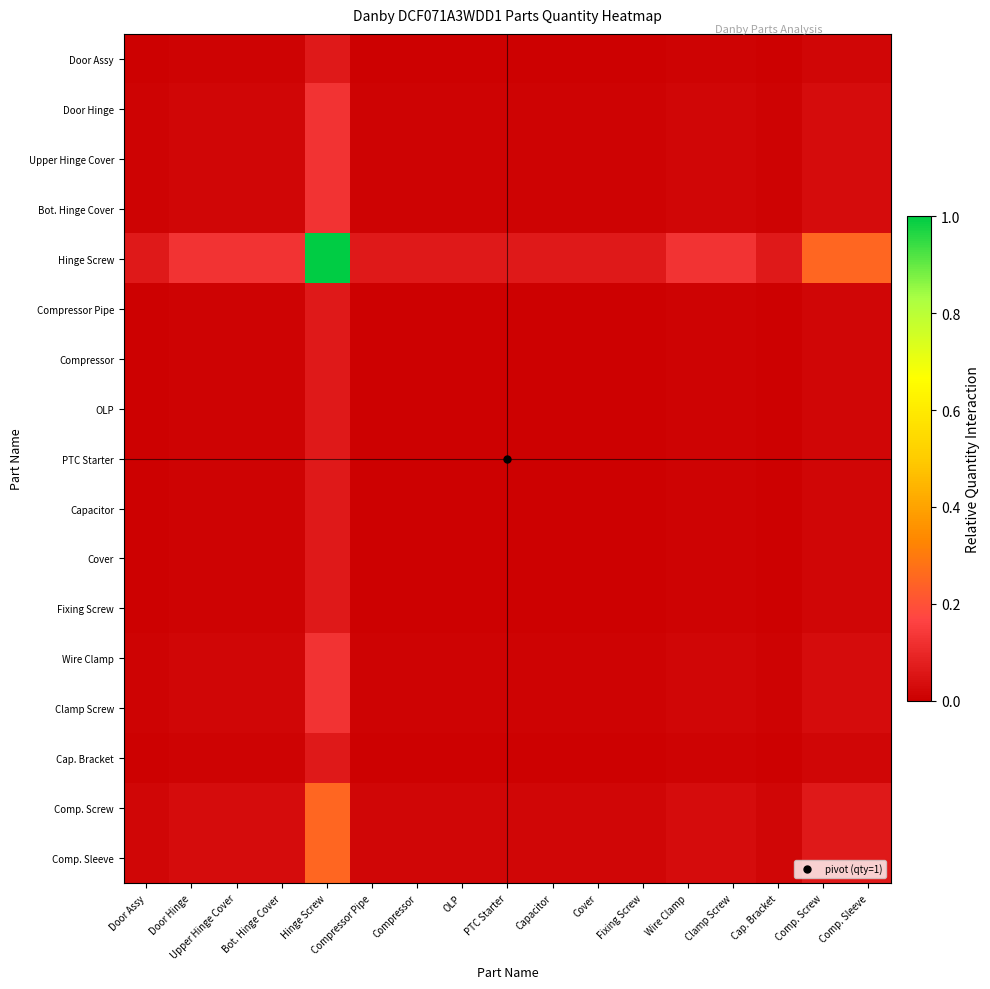

Reading left to right, transcribe all the data shown in this chart.

Door Assy: Door Assy=0.0	Door Hinge=0.0	Upper Hinge Cover=0.0	Bot. Hinge Cover=0.0	Hinge Screw=0.1	Compressor Pipe=0.0	Compressor=0.0	OLP=0.0	PTC Starter=0.0	Capacitor=0.0	Cover=0.0	Fixing Screw=0.0	Wire Clamp=0.0	Clamp Screw=0.0	Cap. Bracket=0.0	Comp. Screw=0.0	Comp. Sleeve=0.0
Door Hinge: Door Assy=0.0	Door Hinge=0.0	Upper Hinge Cover=0.0	Bot. Hinge Cover=0.0	Hinge Screw=0.1	Compressor Pipe=0.0	Compressor=0.0	OLP=0.0	PTC Starter=0.0	Capacitor=0.0	Cover=0.0	Fixing Screw=0.0	Wire Clamp=0.0	Clamp Screw=0.0	Cap. Bracket=0.0	Comp. Screw=0.0	Comp. Sleeve=0.0
Upper Hinge Cover: Door Assy=0.0	Door Hinge=0.0	Upper Hinge Cover=0.0	Bot. Hinge Cover=0.0	Hinge Screw=0.1	Compressor Pipe=0.0	Compressor=0.0	OLP=0.0	PTC Starter=0.0	Capacitor=0.0	Cover=0.0	Fixing Screw=0.0	Wire Clamp=0.0	Clamp Screw=0.0	Cap. Bracket=0.0	Comp. Screw=0.0	Comp. Sleeve=0.0
Bot. Hinge Cover: Door Assy=0.0	Door Hinge=0.0	Upper Hinge Cover=0.0	Bot. Hinge Cover=0.0	Hinge Screw=0.1	Compressor Pipe=0.0	Compressor=0.0	OLP=0.0	PTC Starter=0.0	Capacitor=0.0	Cover=0.0	Fixing Screw=0.0	Wire Clamp=0.0	Clamp Screw=0.0	Cap. Bracket=0.0	Comp. Screw=0.0	Comp. Sleeve=0.0
Hinge Screw: Door Assy=0.1	Door Hinge=0.1	Upper Hinge Cover=0.1	Bot. Hinge Cover=0.1	Hinge Screw=1.0	Compressor Pipe=0.1	Compressor=0.1	OLP=0.1	PTC Starter=0.1	Capacitor=0.1	Cover=0.1	Fixing Screw=0.1	Wire Clamp=0.1	Clamp Screw=0.1	Cap. Bracket=0.1	Comp. Screw=0.2	Comp. Sleeve=0.2
Compressor Pipe: Door Assy=0.0	Door Hinge=0.0	Upper Hinge Cover=0.0	Bot. Hinge Cover=0.0	Hinge Screw=0.1	Compressor Pipe=0.0	Compressor=0.0	OLP=0.0	PTC Starter=0.0	Capacitor=0.0	Cover=0.0	Fixing Screw=0.0	Wire Clamp=0.0	Clamp Screw=0.0	Cap. Bracket=0.0	Comp. Screw=0.0	Comp. Sleeve=0.0
Compressor: Door Assy=0.0	Door Hinge=0.0	Upper Hinge Cover=0.0	Bot. Hinge Cover=0.0	Hinge Screw=0.1	Compressor Pipe=0.0	Compressor=0.0	OLP=0.0	PTC Starter=0.0	Capacitor=0.0	Cover=0.0	Fixing Screw=0.0	Wire Clamp=0.0	Clamp Screw=0.0	Cap. Bracket=0.0	Comp. Screw=0.0	Comp. Sleeve=0.0
OLP: Door Assy=0.0	Door Hinge=0.0	Upper Hinge Cover=0.0	Bot. Hinge Cover=0.0	Hinge Screw=0.1	Compressor Pipe=0.0	Compressor=0.0	OLP=0.0	PTC Starter=0.0	Capacitor=0.0	Cover=0.0	Fixing Screw=0.0	Wire Clamp=0.0	Clamp Screw=0.0	Cap. Bracket=0.0	Comp. Screw=0.0	Comp. Sleeve=0.0
PTC Starter: Door Assy=0.0	Door Hinge=0.0	Upper Hinge Cover=0.0	Bot. Hinge Cover=0.0	Hinge Screw=0.1	Compressor Pipe=0.0	Compressor=0.0	OLP=0.0	PTC Starter=0.0	Capacitor=0.0	Cover=0.0	Fixing Screw=0.0	Wire Clamp=0.0	Clamp Screw=0.0	Cap. Bracket=0.0	Comp. Screw=0.0	Comp. Sleeve=0.0
Capacitor: Door Assy=0.0	Door Hinge=0.0	Upper Hinge Cover=0.0	Bot. Hinge Cover=0.0	Hinge Screw=0.1	Compressor Pipe=0.0	Compressor=0.0	OLP=0.0	PTC Starter=0.0	Capacitor=0.0	Cover=0.0	Fixing Screw=0.0	Wire Clamp=0.0	Clamp Screw=0.0	Cap. Bracket=0.0	Comp. Screw=0.0	Comp. Sleeve=0.0
Cover: Door Assy=0.0	Door Hinge=0.0	Upper Hinge Cover=0.0	Bot. Hinge Cover=0.0	Hinge Screw=0.1	Compressor Pipe=0.0	Compressor=0.0	OLP=0.0	PTC Starter=0.0	Capacitor=0.0	Cover=0.0	Fixing Screw=0.0	Wire Clamp=0.0	Clamp Screw=0.0	Cap. Bracket=0.0	Comp. Screw=0.0	Comp. Sleeve=0.0
Fixing Screw: Door Assy=0.0	Door Hinge=0.0	Upper Hinge Cover=0.0	Bot. Hinge Cover=0.0	Hinge Screw=0.1	Compressor Pipe=0.0	Compressor=0.0	OLP=0.0	PTC Starter=0.0	Capacitor=0.0	Cover=0.0	Fixing Screw=0.0	Wire Clamp=0.0	Clamp Screw=0.0	Cap. Bracket=0.0	Comp. Screw=0.0	Comp. Sleeve=0.0
Wire Clamp: Door Assy=0.0	Door Hinge=0.0	Upper Hinge Cover=0.0	Bot. Hinge Cover=0.0	Hinge Screw=0.1	Compressor Pipe=0.0	Compressor=0.0	OLP=0.0	PTC Starter=0.0	Capacitor=0.0	Cover=0.0	Fixing Screw=0.0	Wire Clamp=0.0	Clamp Screw=0.0	Cap. Bracket=0.0	Comp. Screw=0.0	Comp. Sleeve=0.0
Clamp Screw: Door Assy=0.0	Door Hinge=0.0	Upper Hinge Cover=0.0	Bot. Hinge Cover=0.0	Hinge Screw=0.1	Compressor Pipe=0.0	Compressor=0.0	OLP=0.0	PTC Starter=0.0	Capacitor=0.0	Cover=0.0	Fixing Screw=0.0	Wire Clamp=0.0	Clamp Screw=0.0	Cap. Bracket=0.0	Comp. Screw=0.0	Comp. Sleeve=0.0
Cap. Bracket: Door Assy=0.0	Door Hinge=0.0	Upper Hinge Cover=0.0	Bot. Hinge Cover=0.0	Hinge Screw=0.1	Compressor Pipe=0.0	Compressor=0.0	OLP=0.0	PTC Starter=0.0	Capacitor=0.0	Cover=0.0	Fixing Screw=0.0	Wire Clamp=0.0	Clamp Screw=0.0	Cap. Bracket=0.0	Comp. Screw=0.0	Comp. Sleeve=0.0
Comp. Screw: Door Assy=0.0	Door Hinge=0.0	Upper Hinge Cover=0.0	Bot. Hinge Cover=0.0	Hinge Screw=0.2	Compressor Pipe=0.0	Compressor=0.0	OLP=0.0	PTC Starter=0.0	Capacitor=0.0	Cover=0.0	Fixing Screw=0.0	Wire Clamp=0.0	Clamp Screw=0.0	Cap. Bracket=0.0	Comp. Screw=0.1	Comp. Sleeve=0.1
Comp. Sleeve: Door Assy=0.0	Door Hinge=0.0	Upper Hinge Cover=0.0	Bot. Hinge Cover=0.0	Hinge Screw=0.2	Compressor Pipe=0.0	Compressor=0.0	OLP=0.0	PTC Starter=0.0	Capacitor=0.0	Cover=0.0	Fixing Screw=0.0	Wire Clamp=0.0	Clamp Screw=0.0	Cap. Bracket=0.0	Comp. Screw=0.1	Comp. Sleeve=0.1